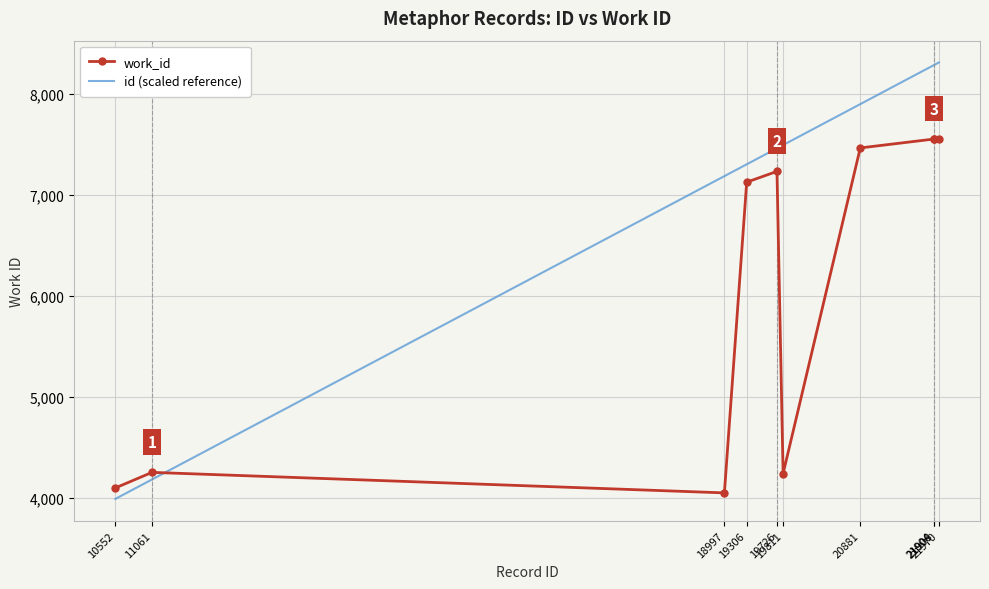

Is the value of id (scaled reference) at 11061 greater than the value of work_id at 19726?

No